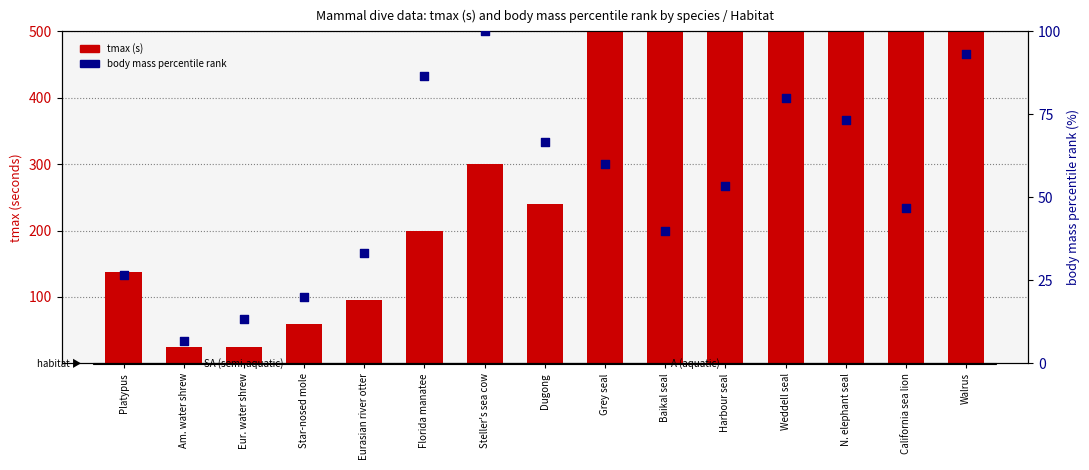

Which series has the largest total across all categories?

tmax (s)